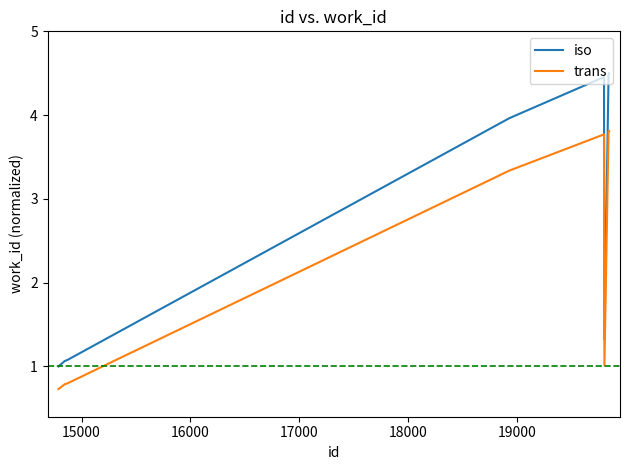

Which series has the widest spread of values?

iso